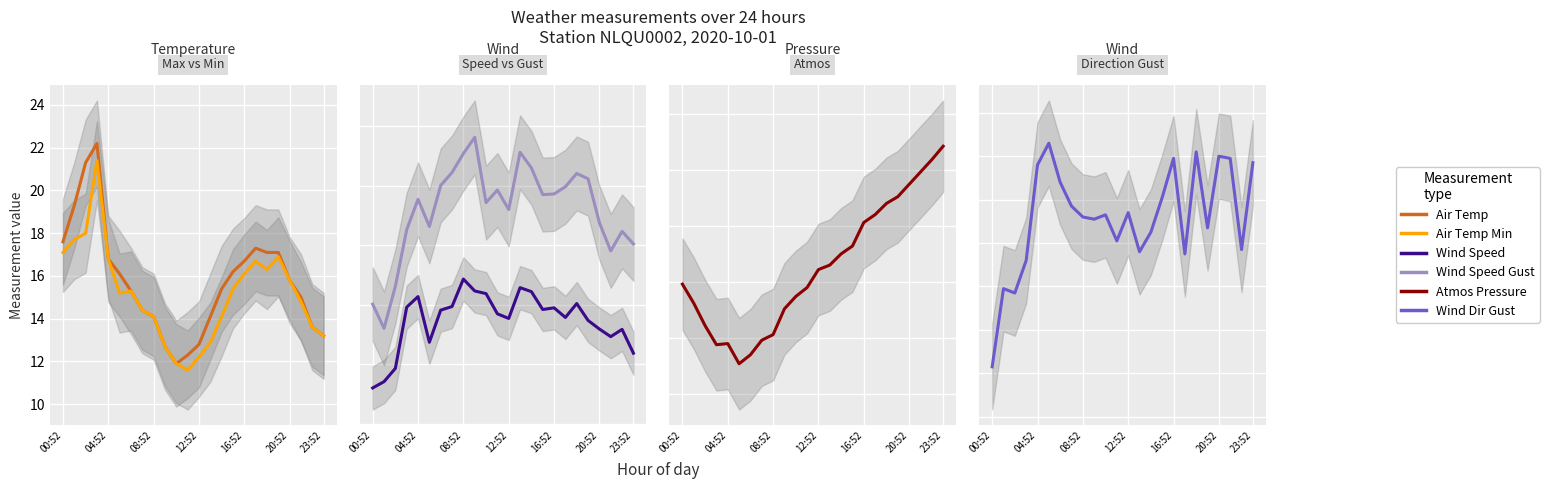

True or false: WIND_SPEED has a value of 2.4 at 17.

False